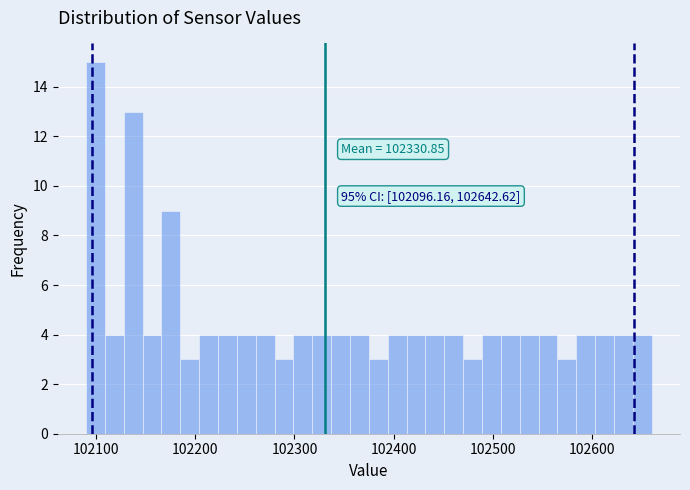

Around what value on the x-axis is the tallest bar? Give the approximate position of its centre, as read against the axis.

102100